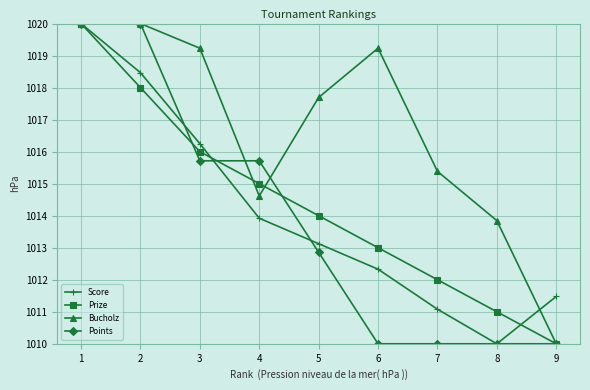

True or false: Score has more than 0 interior local peaks.

False